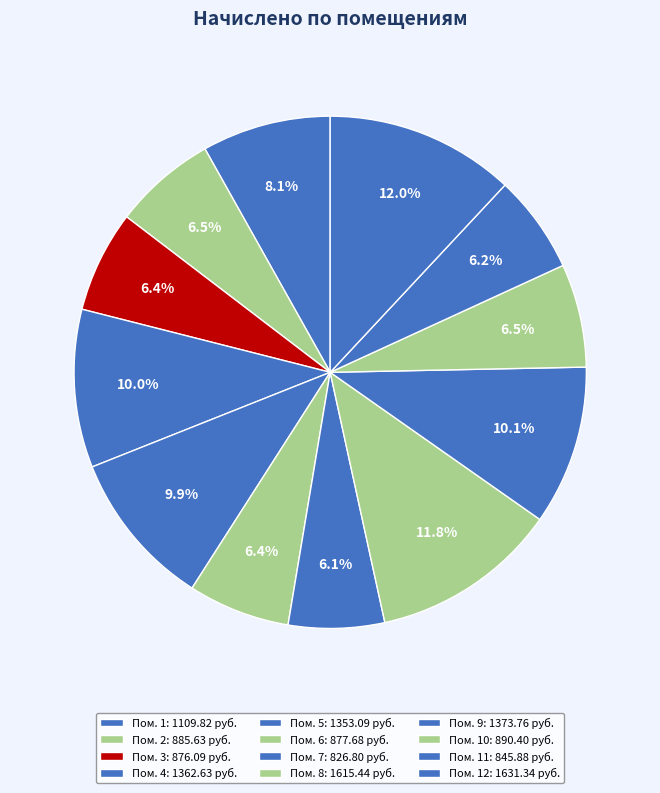

Count the number of slices in the pie.

12